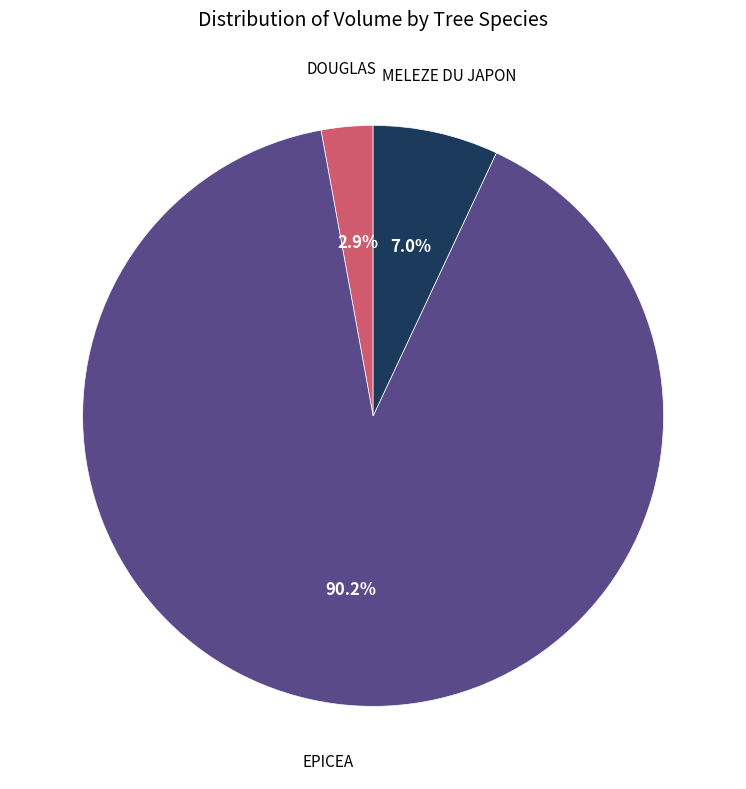

Is there a majority slice in this chart?

Yes